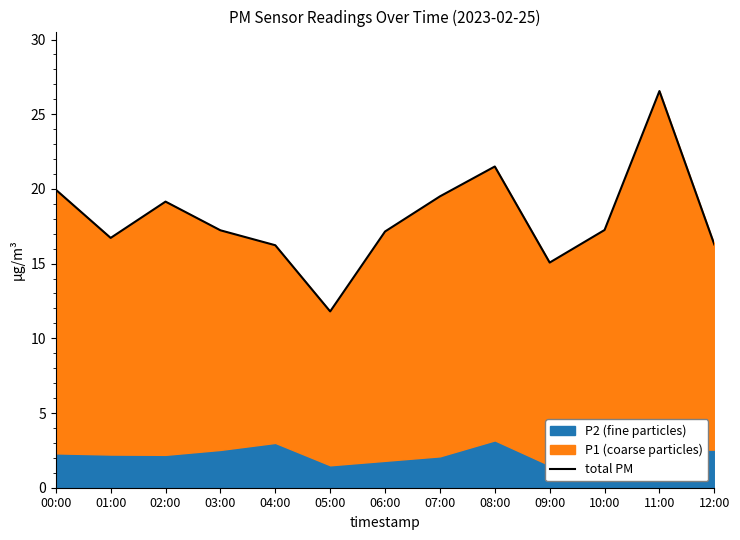

The chart shows a value of 16.2 at 04:00. True or false?

True